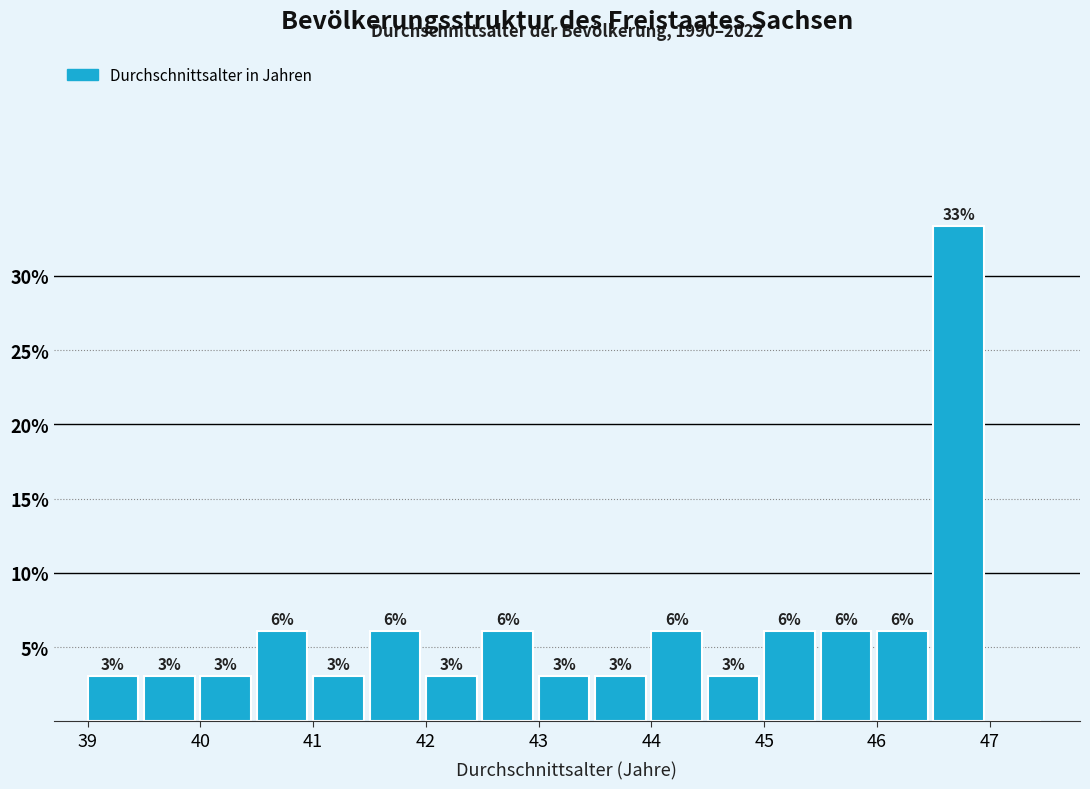

Over which range of the x-axis is the bar tallest?

46.5 to 47.0